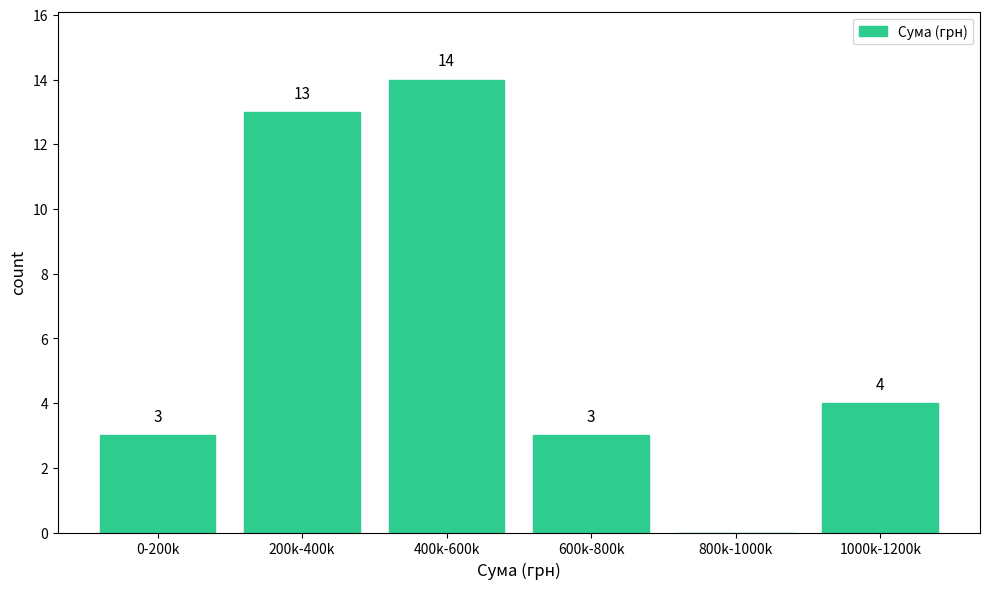

Reading left to right, what are all the values shown in this chart?

0-200k=3	200k-400k=13	400k-600k=14	600k-800k=3	800k-1000k=0	1000k-1200k=4